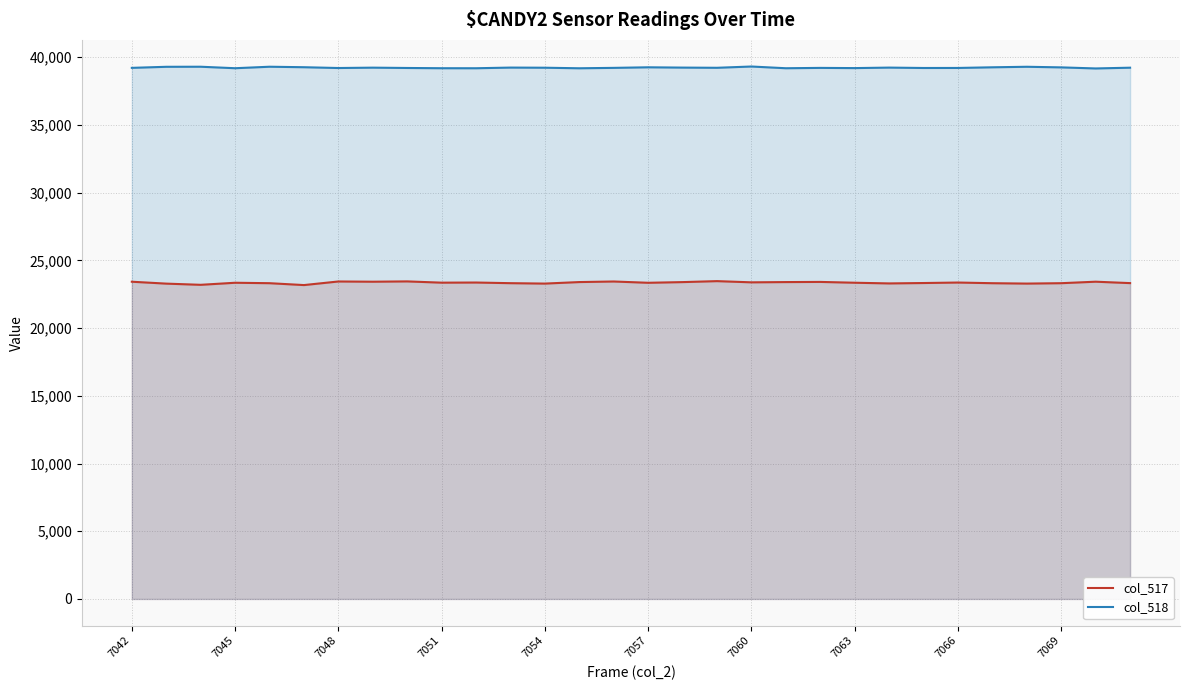

Reading right to left, transcribe all the data shown in this chart.

col_517: 23318	23422	23312	23283	23311	23360	23324	23295	23346	23406	23394	23375	23464	23392	23342	23437	23395	23283	23313	23361	23351	23444	23421	23438	23173	23312	23344	23192	23280	23420
col_518: 39221	39165	39244	39289	39250	39202	39199	39228	39191	39206	39181	39308	39214	39228	39250	39208	39178	39219	39229	39180	39182	39200	39224	39197	39256	39292	39182	39292	39287	39209